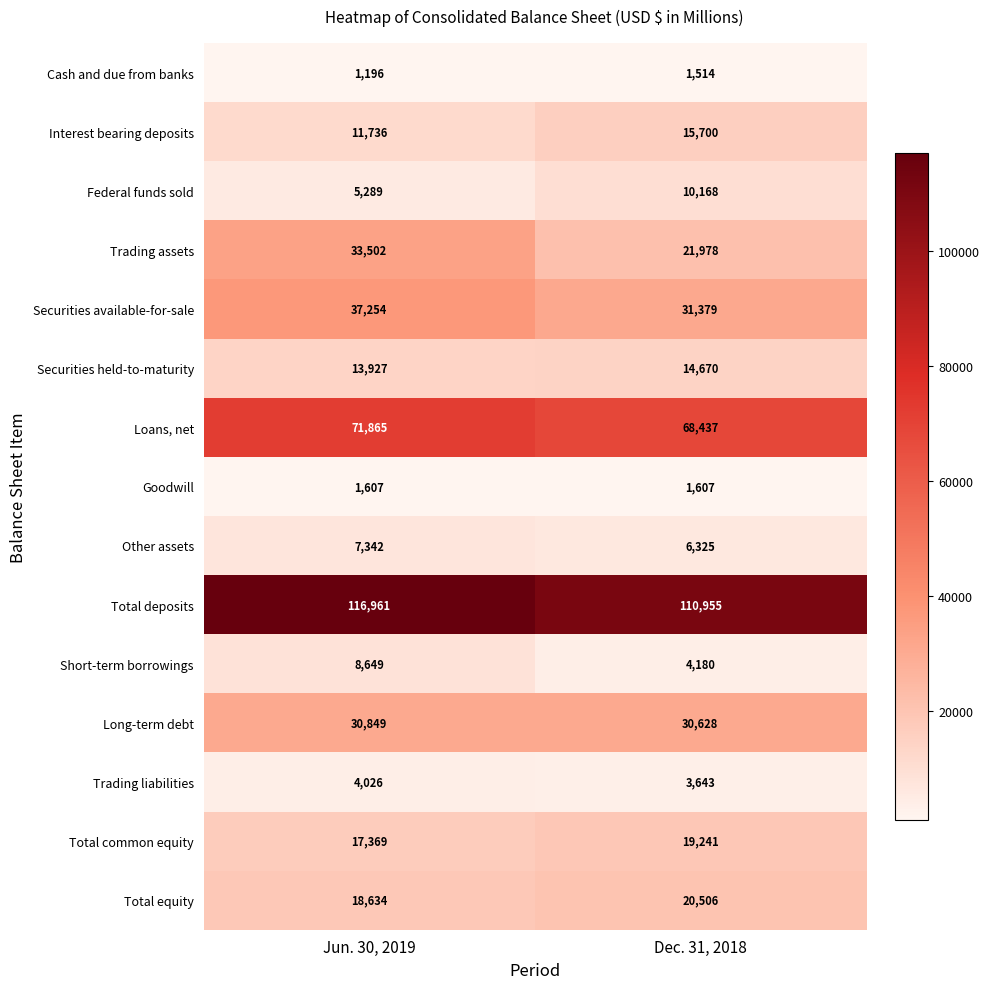

What is the approximate value of Interest bearing deposits at Dec. 31, 2018, to the nearest 10?

15700